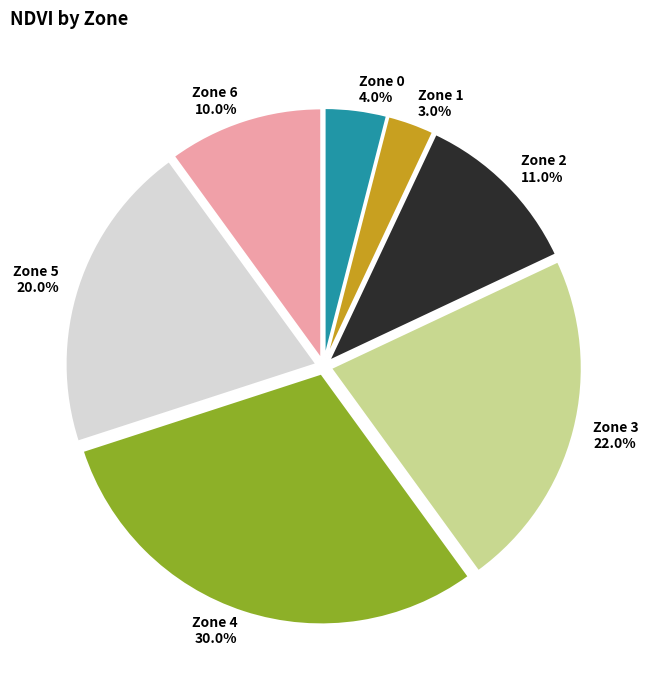

Between Zone 1 and Zone 6, which is larger?

Zone 6